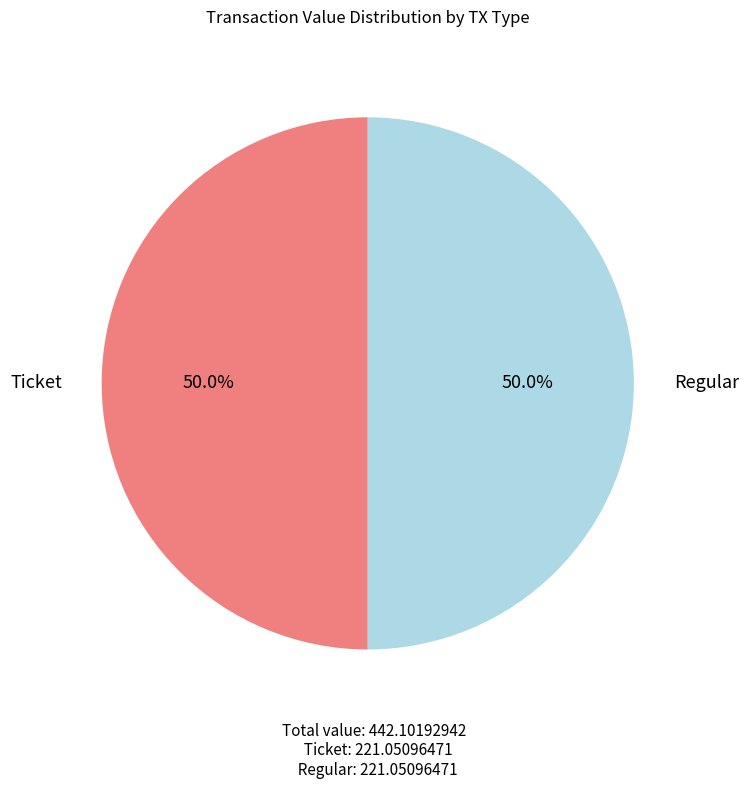

What is the largest slice in the pie chart?

Regular (io_index=3)